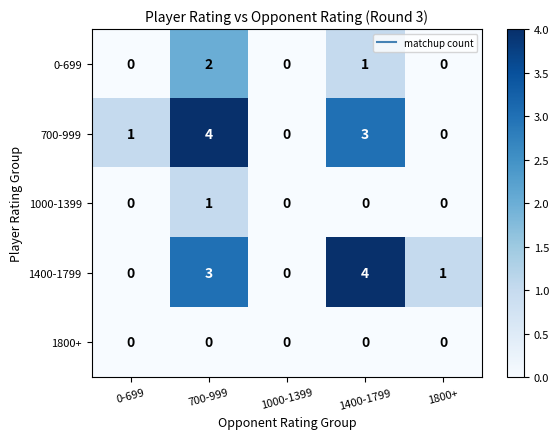

What is the greatest value displayed?

4